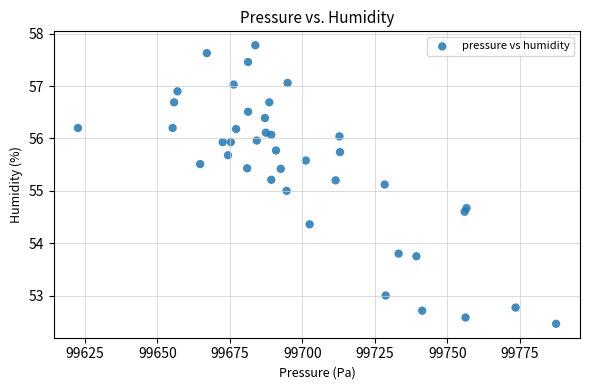

What is the range of Y values (max minus min)?

5.3